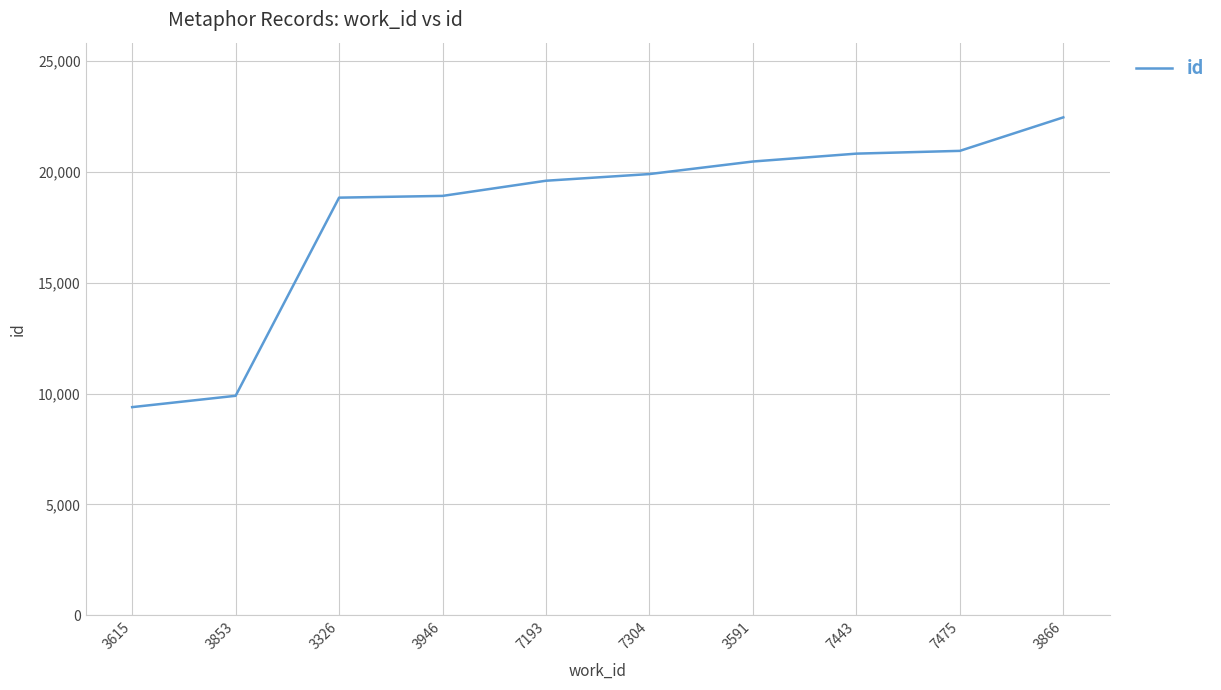

What is the difference between the values at 3591 and 7193?

867